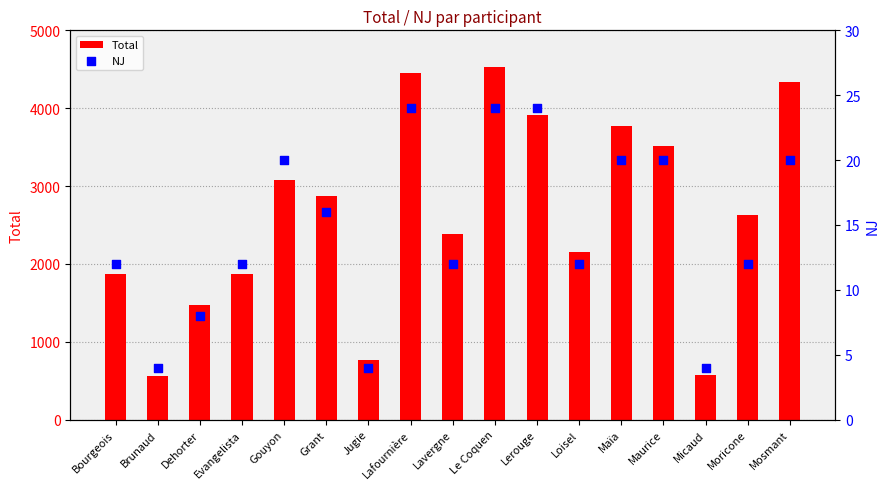

At how many categories does at least one series exceed 1652?

13